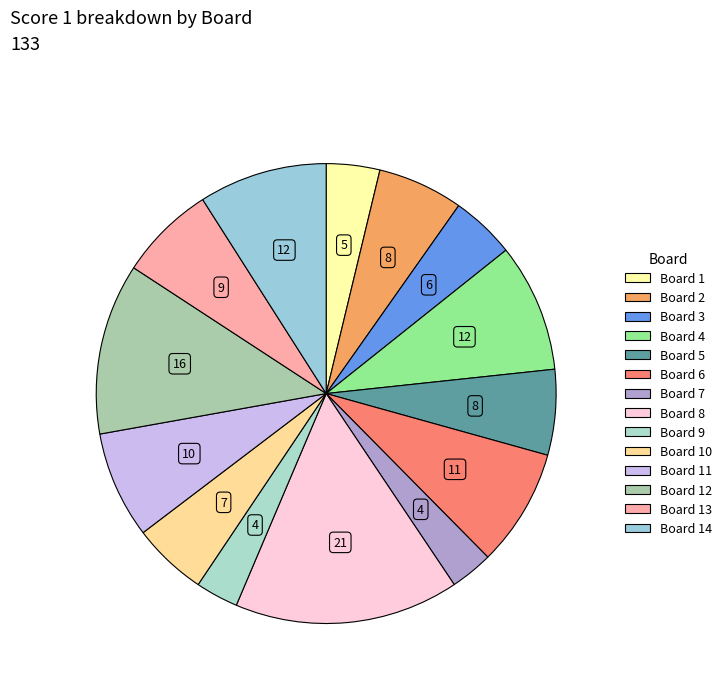

How many segments does this pie chart have?

14